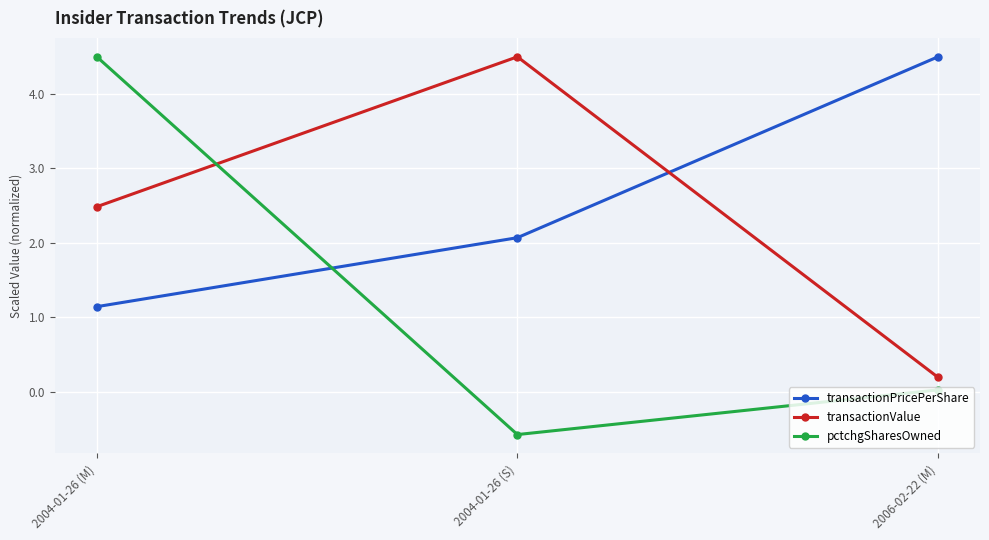

What are all the series names shown in the legend?

transactionPricePerShare, transactionValue, pctchgSharesOwned